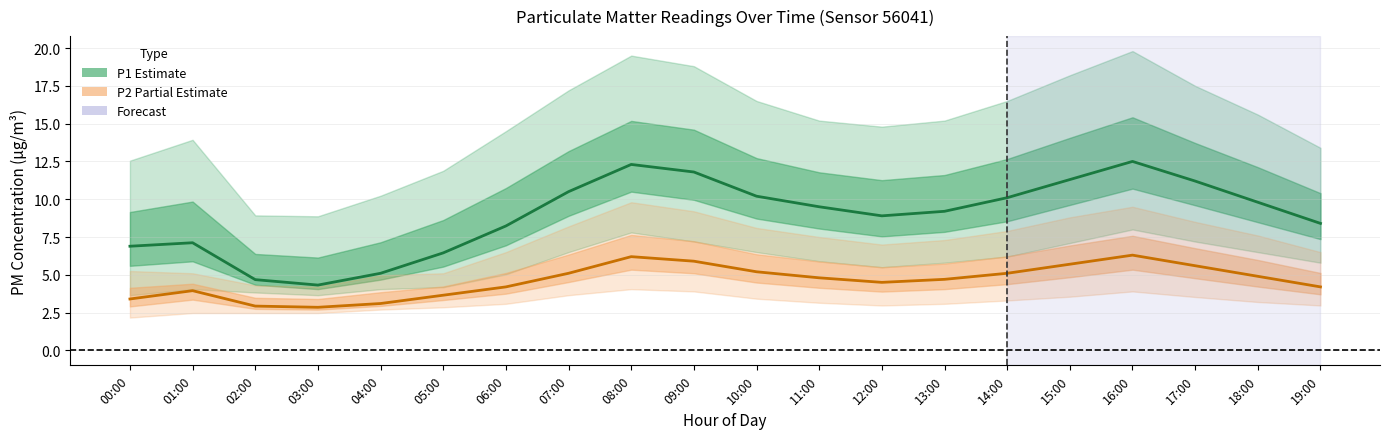

Which label corresponds to the largest value in the chart?

16:00